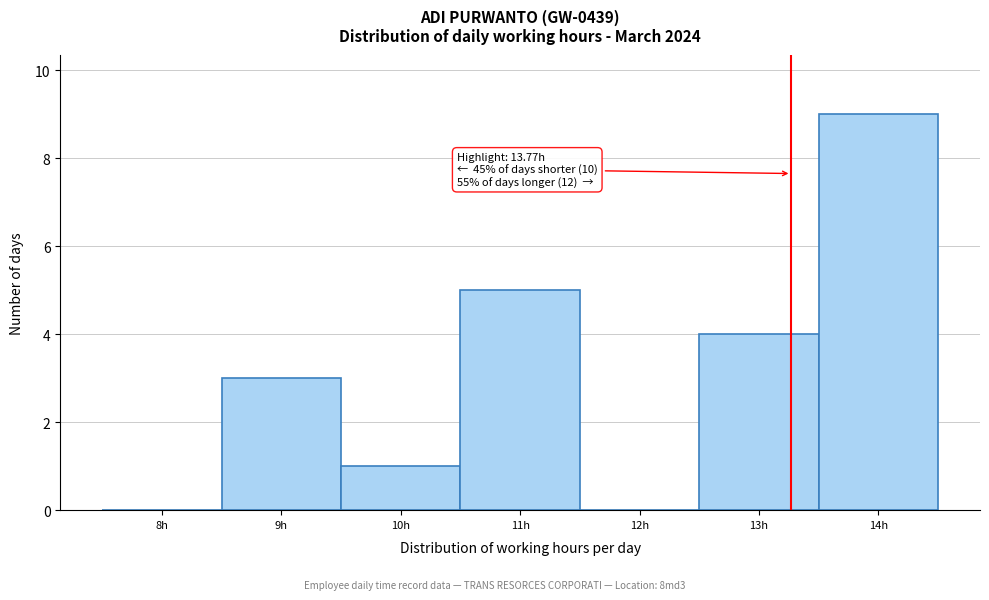

Reading right to left, list all the values displayed in this chart.

14h=9	13h=4	12h=0	11h=5	10h=1	9h=3	8h=0